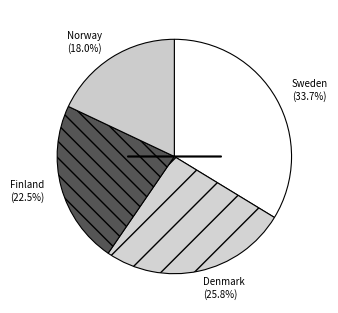

To the nearest percent, what portion does Denmark represent?

26%